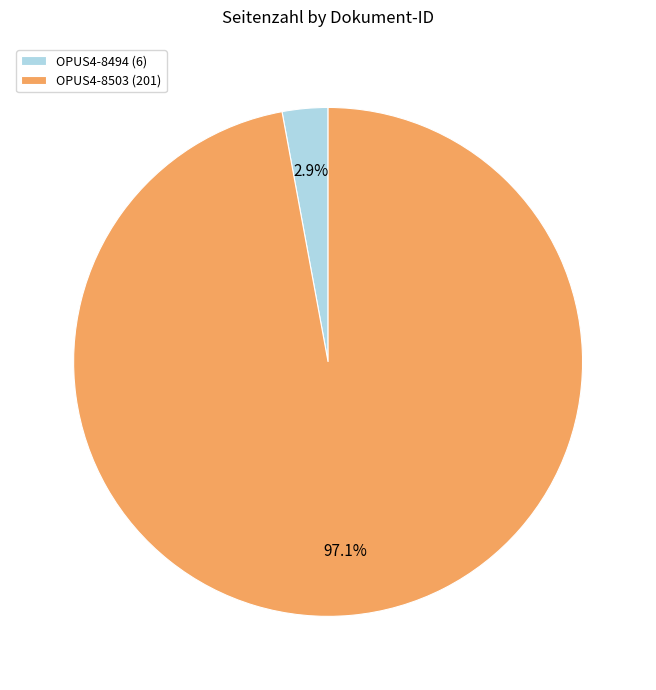

True or false: OPUS4-8494 accounts for 3% of the total.

True